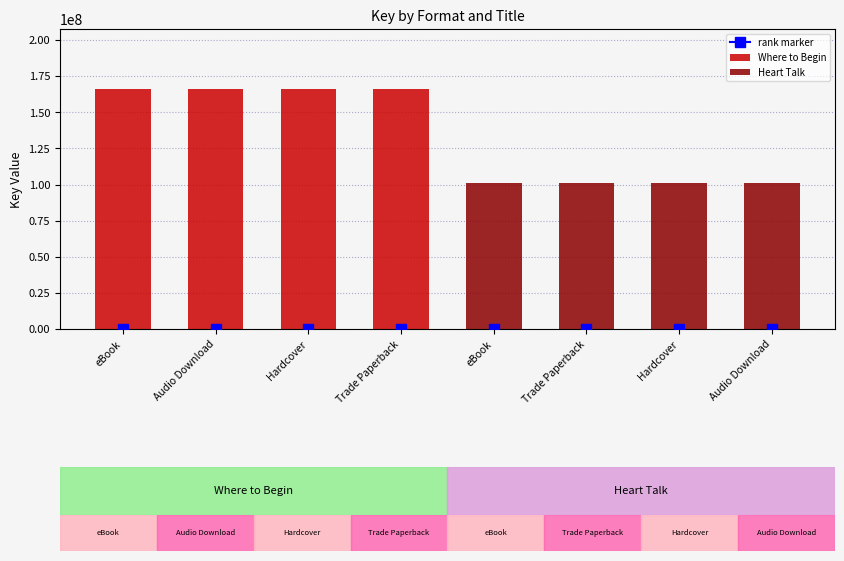

At which label does Heart Talk reach its minimum?

eBook